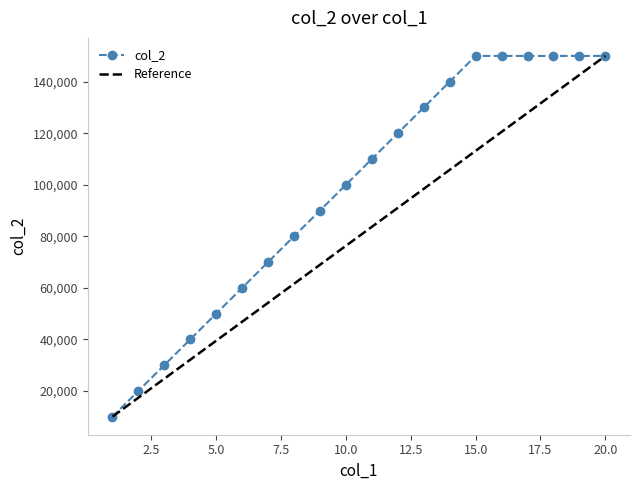

List the labels in order of value, smallest first.

1, 2, 3, 4, 5, 6, 7, 8, 9, 10, 11, 12, 13, 14, 15, 16, 17, 18, 19, 20